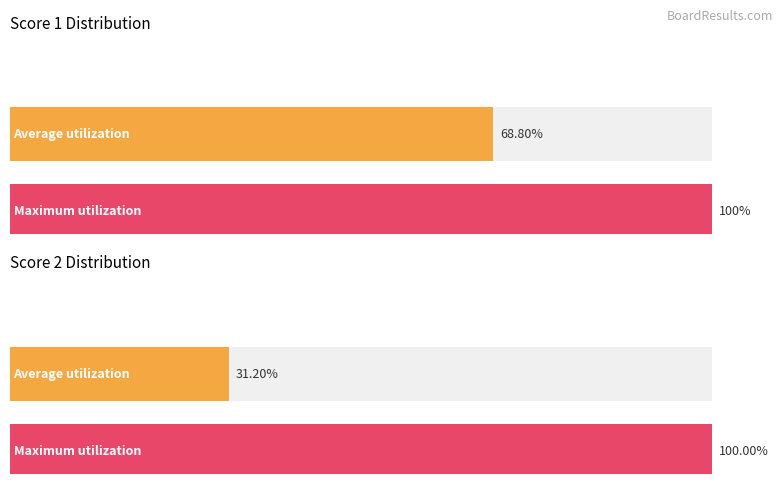

True or false: Score 1 has a value of 5 at 8.

False